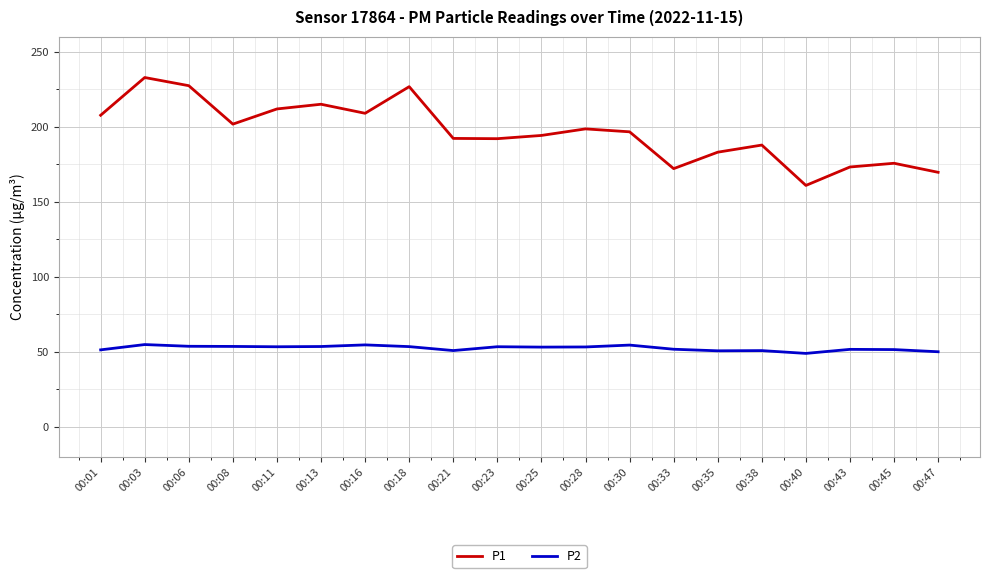

Is it true that P2 equals 32.3 at 00:33?

False